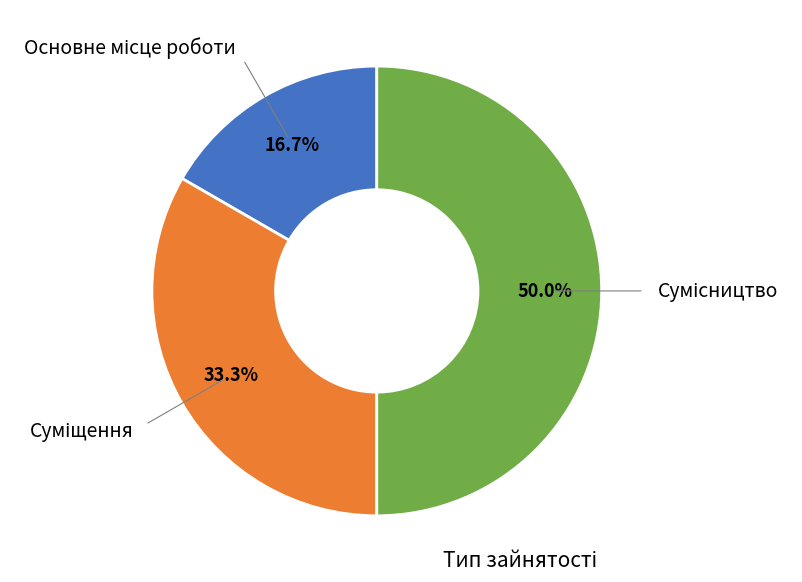

How many slices are in this pie chart?

3